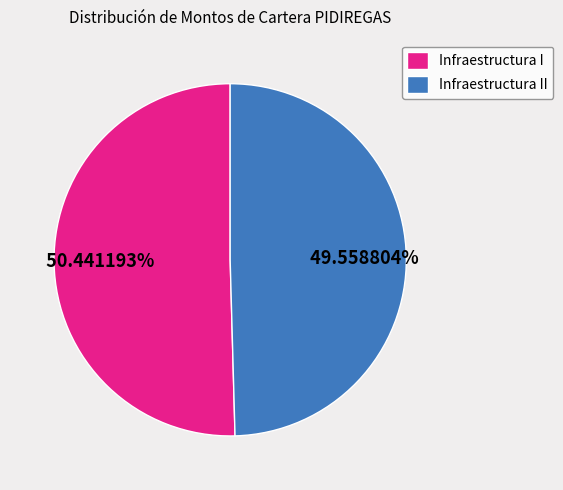

To the nearest percent, what is the difference between the largest and smallest slice percentages?

1%